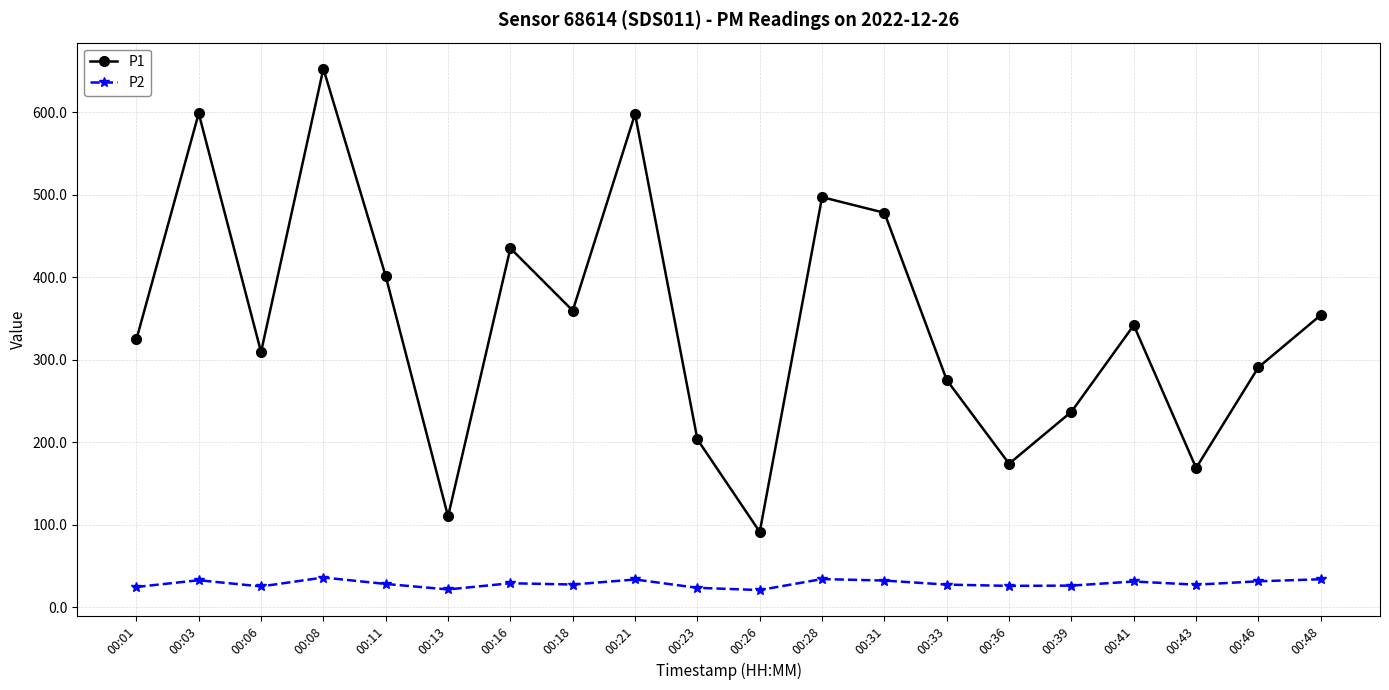

What is the highest value of the P1 series?

652.8